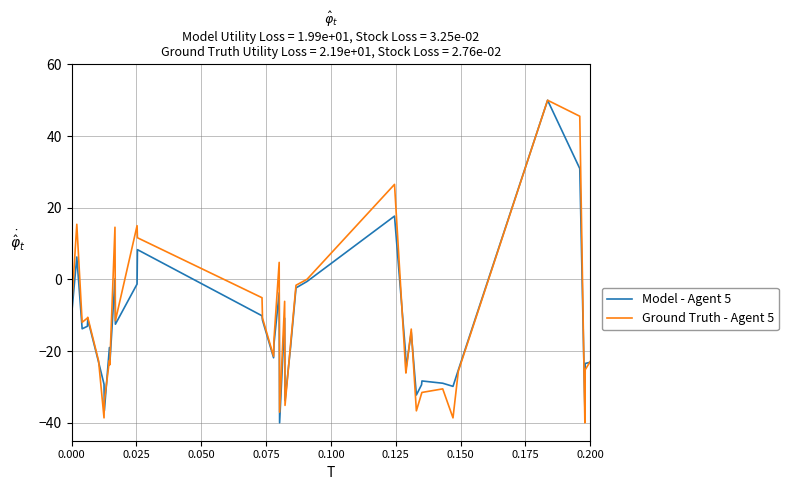

How many lines are shown in the chart?

2